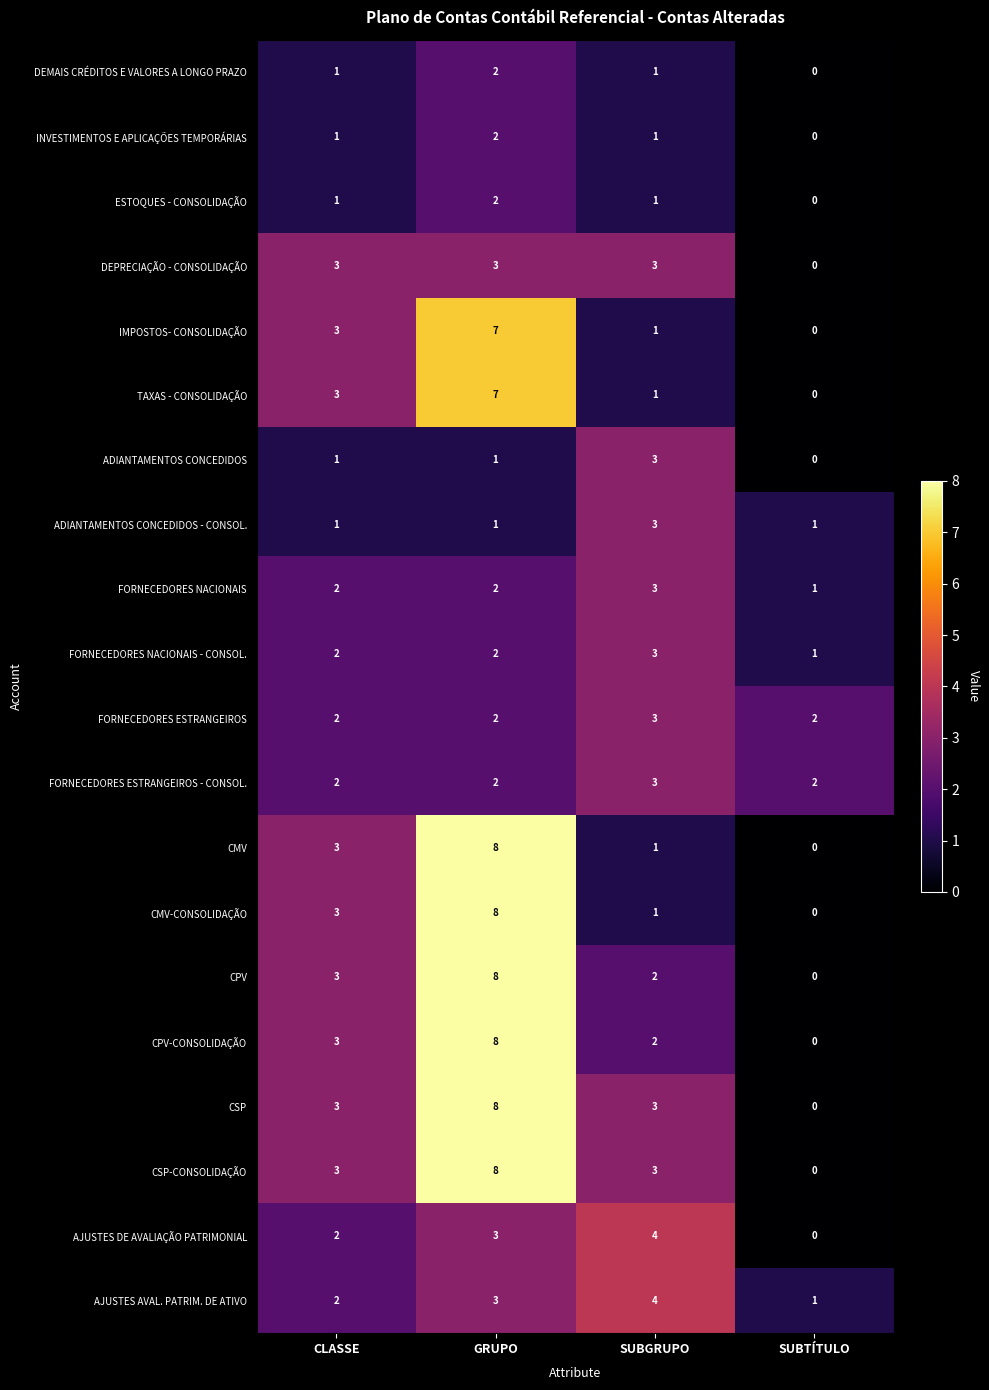

What is the difference between the highest and lowest values at SUBGRUPO?

3